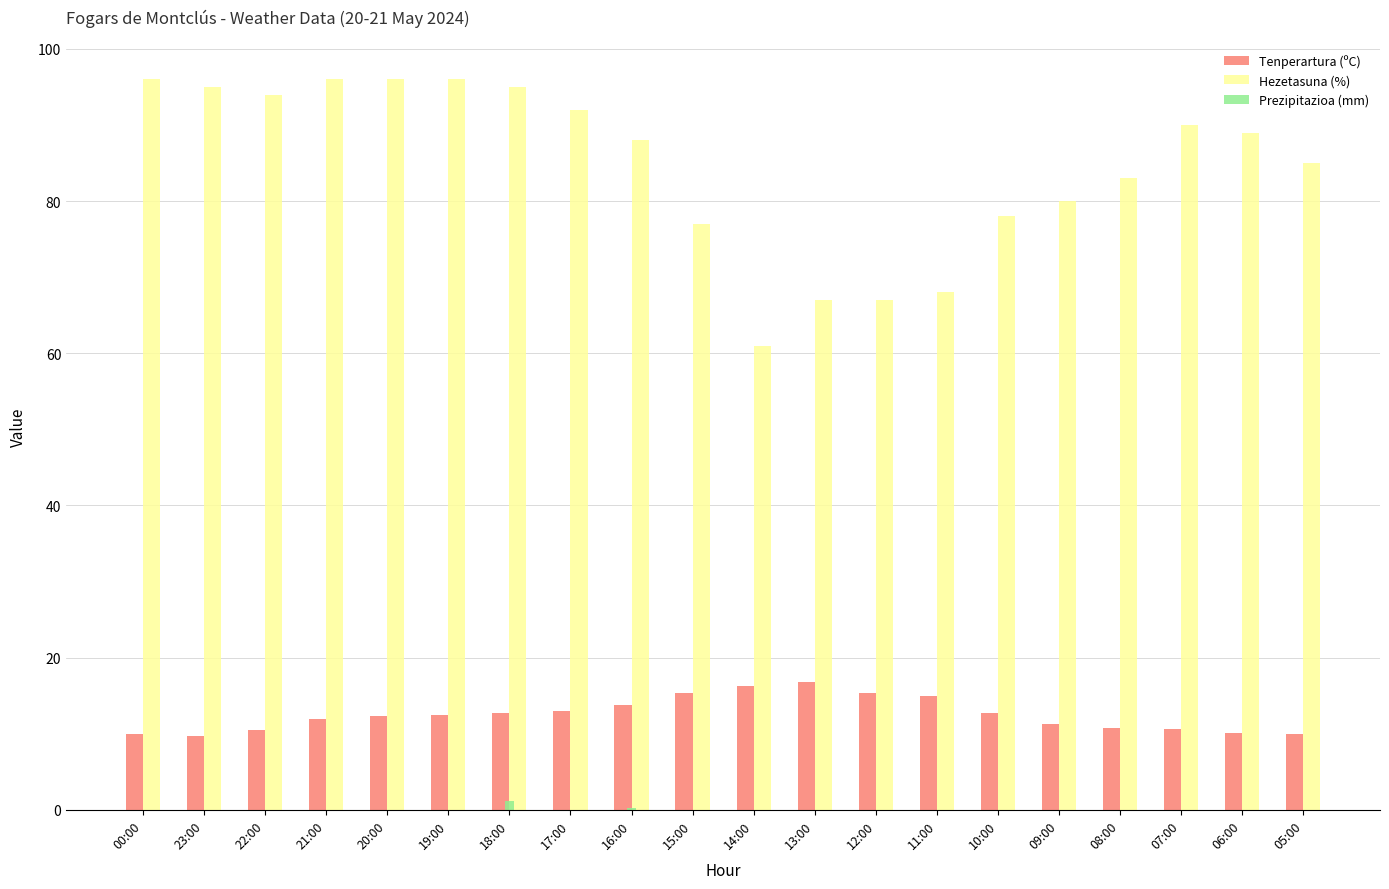

What is the sum of all Tenperartura (ºC) values?

250.4